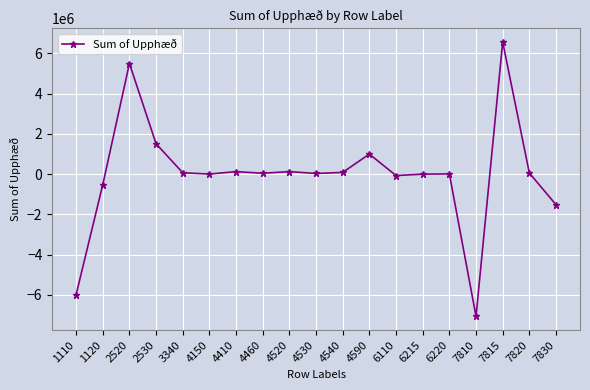

How many lines are shown in the chart?

1